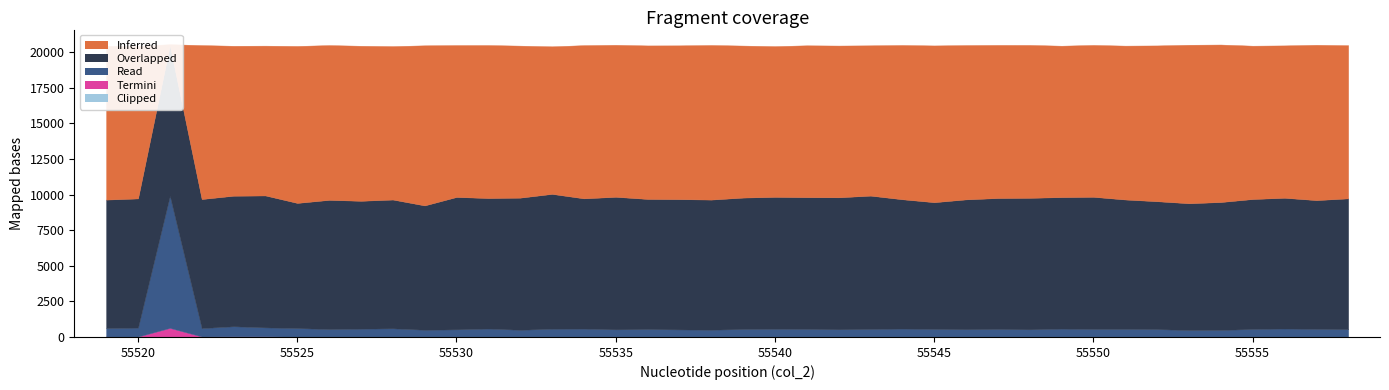

In col_4, how many points are higher than both neighbors (excluding endpoints)?

11